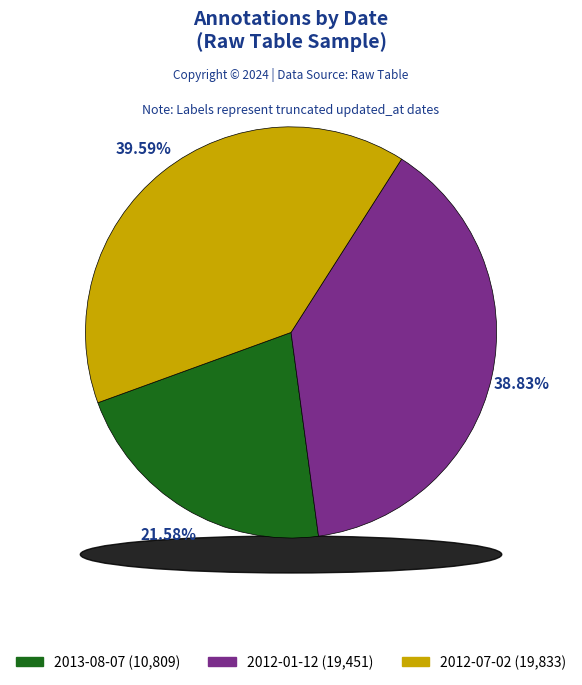

To the nearest percent, what percentage of the pie is 2012-01-12?

39%